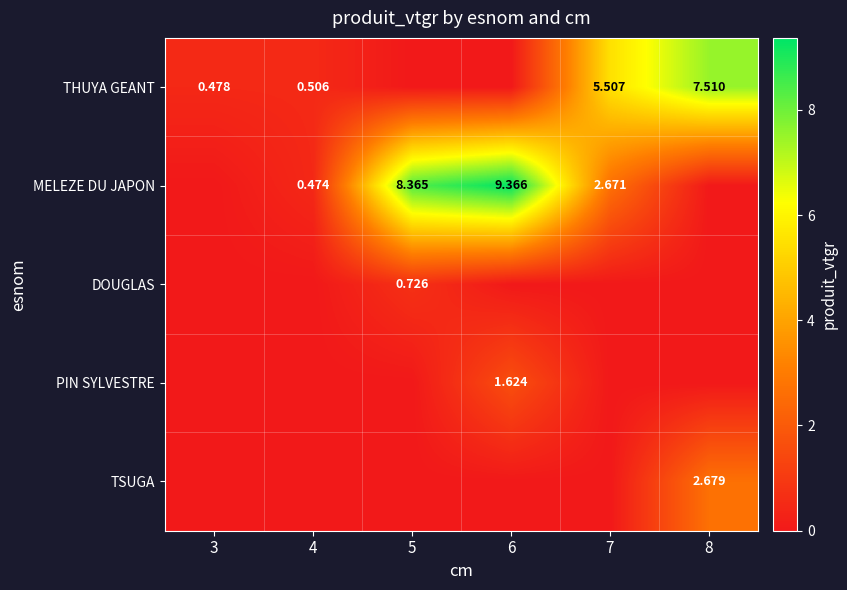

The value of DOUGLAS at 3 is 0.0. True or false?

True